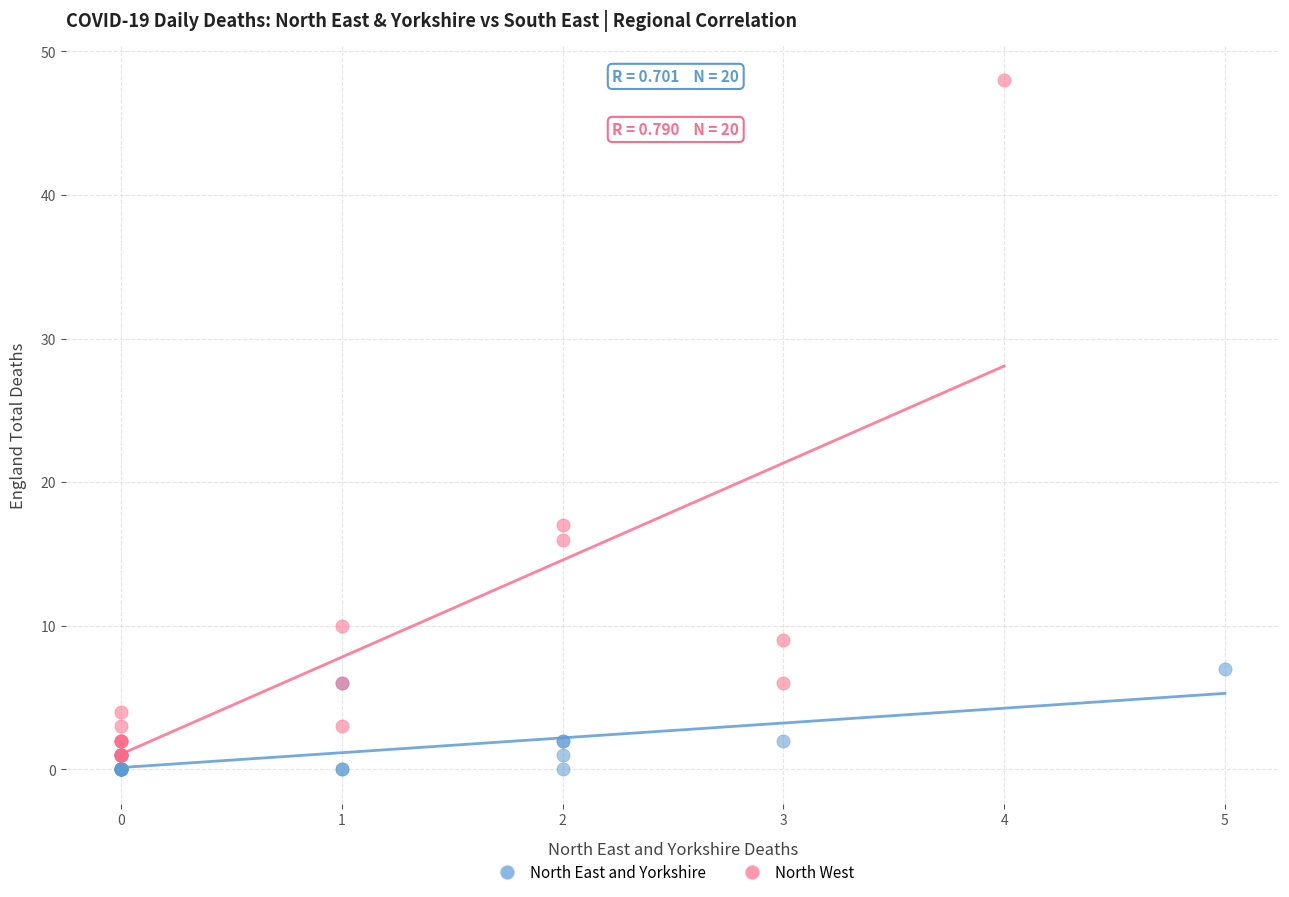

Which series reaches the minimum Y coordinate?

North East and Yorkshire